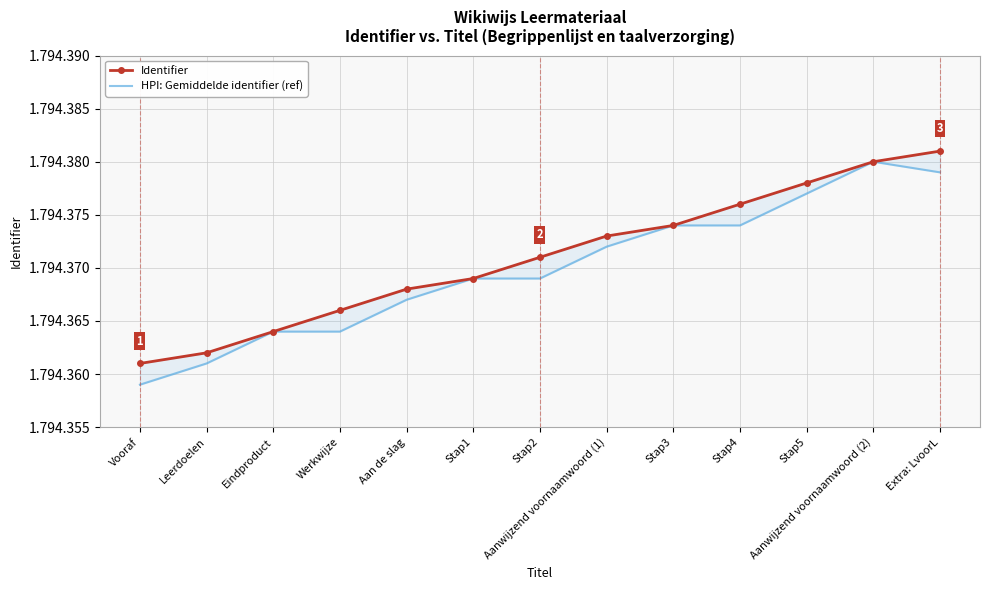

What is the difference between the second highest and minimum values in the HPI: Gemiddelde identifier (ref) series?

20